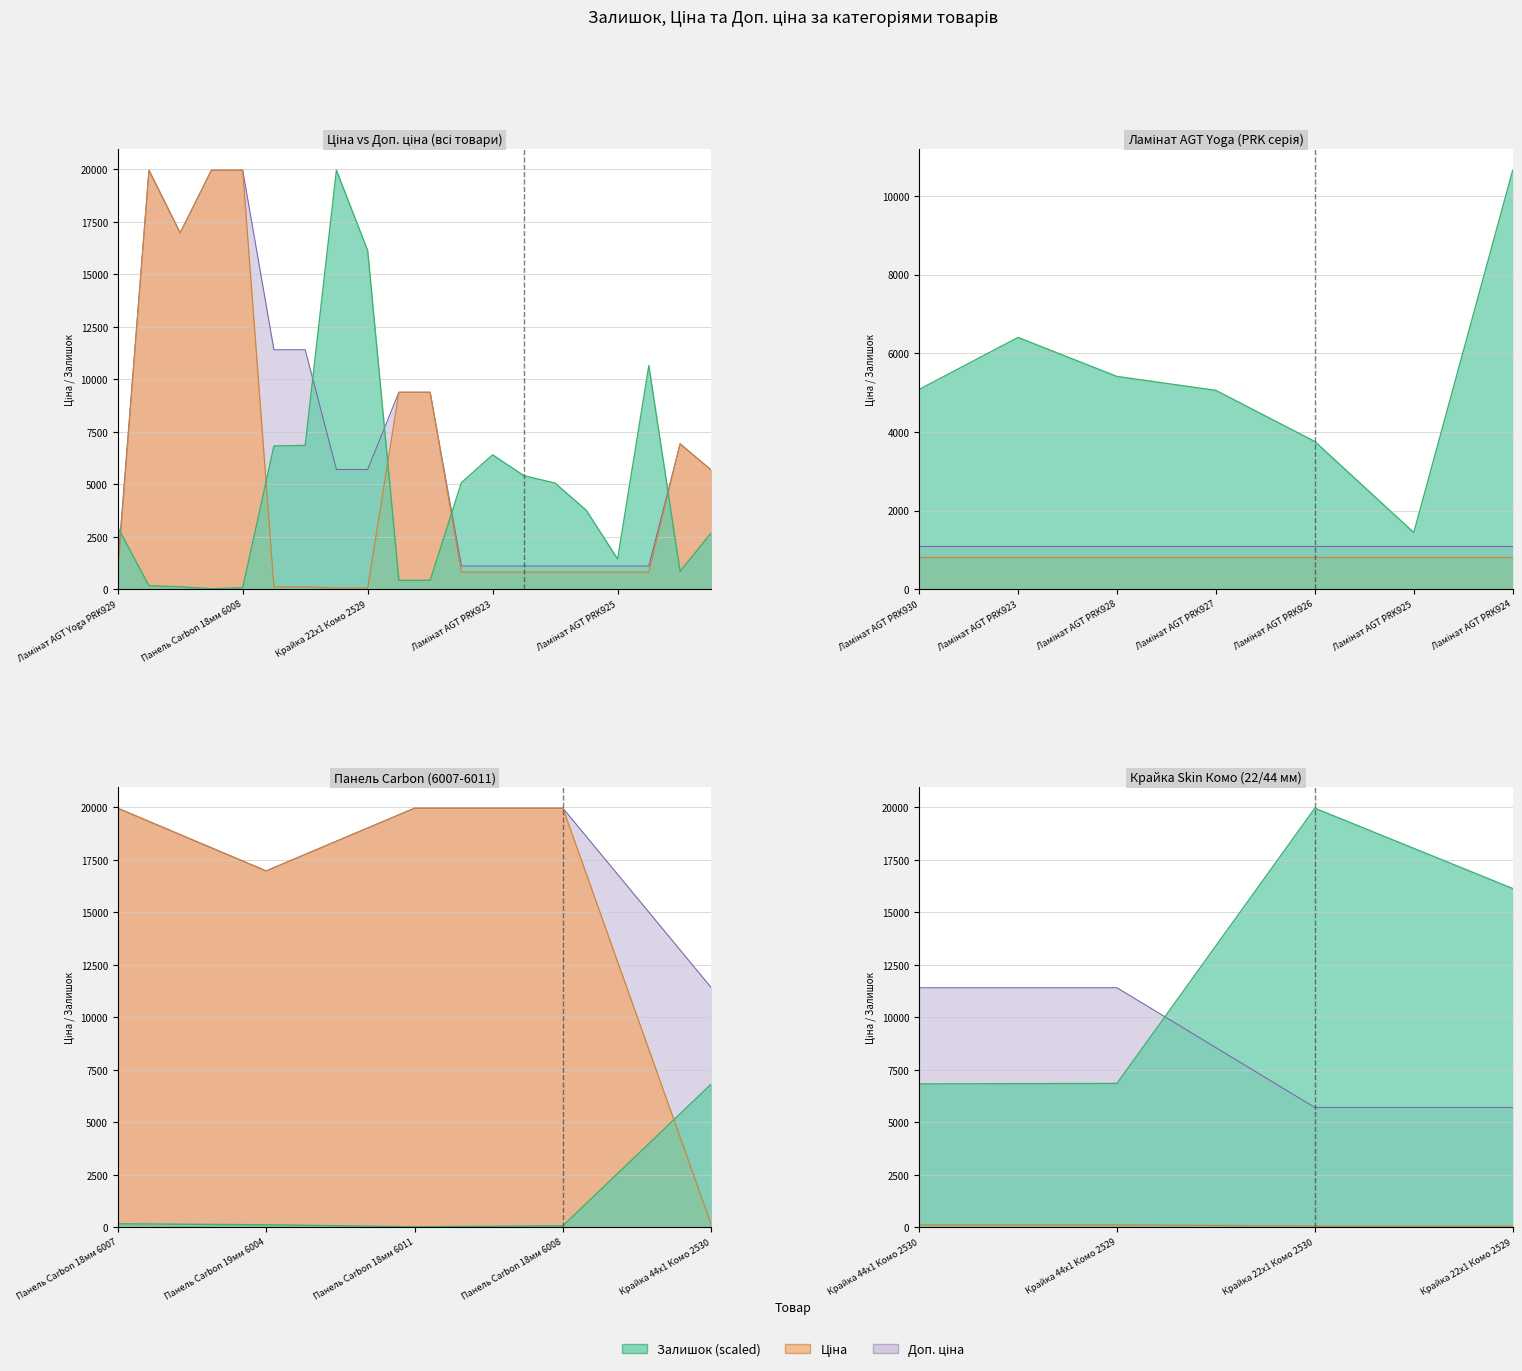

What is the difference between the maximum and minimum values in the Доп. ціна series?

18855.0